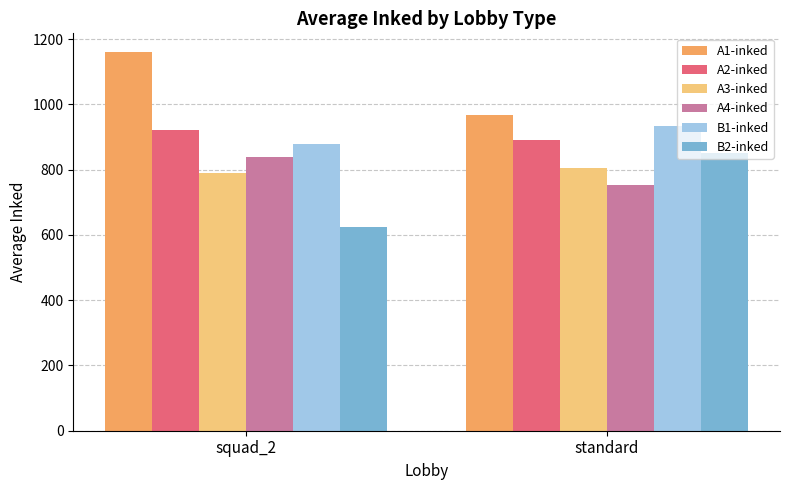

Is the value of A3-inked at standard greater than the value of B1-inked at squad_2?

No